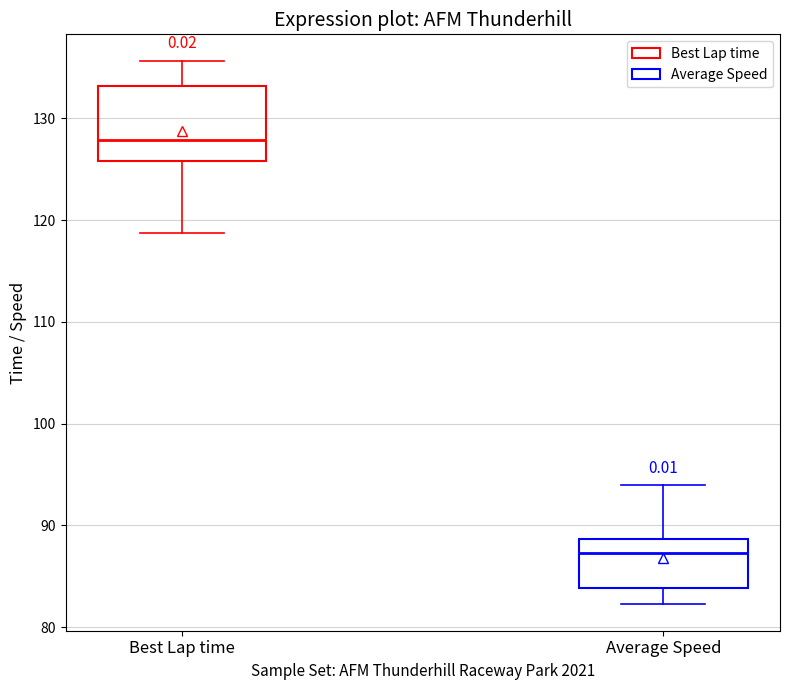

Which box is the tallest, from its lower edge to its upper edge?

Best Lap time